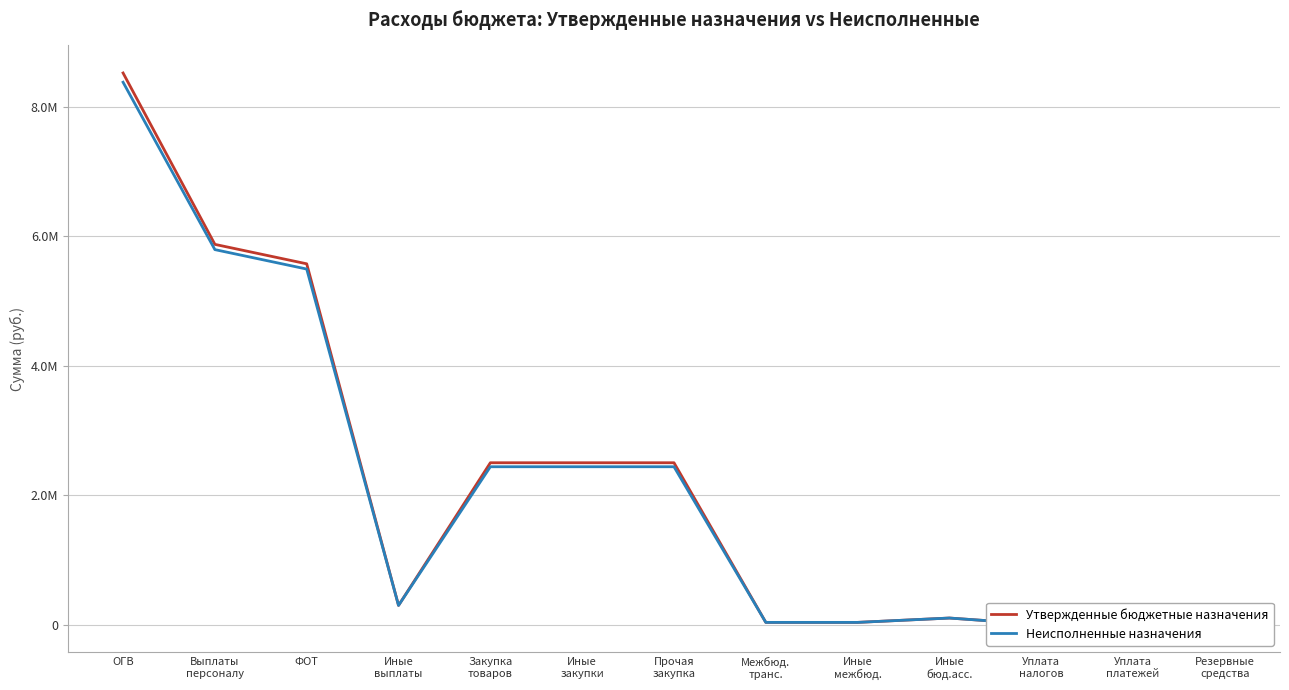

What is the difference between the Неисполненные назначения values at Уплата
налогов and ОГВ?

8370819.5